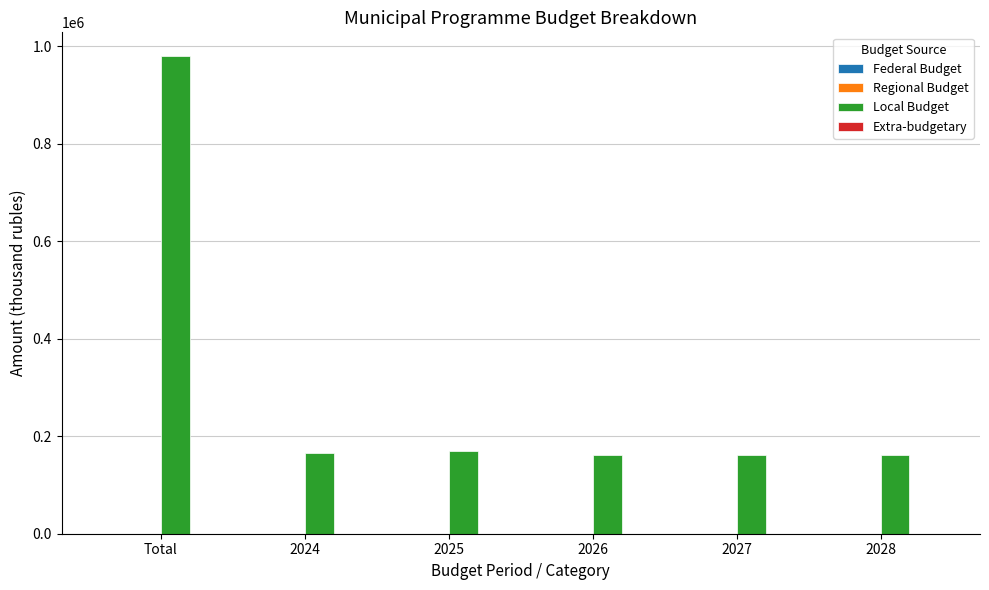

At which category is the sum across all series the highest?

Total